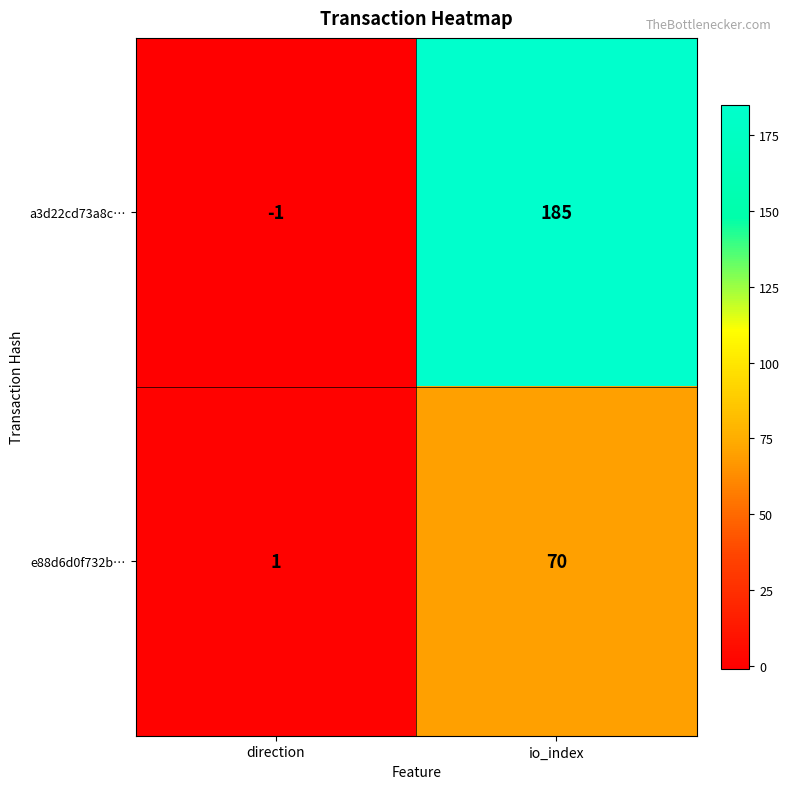

List the labels in order of a3d22cd73a8c… value, largest first.

io_index, direction